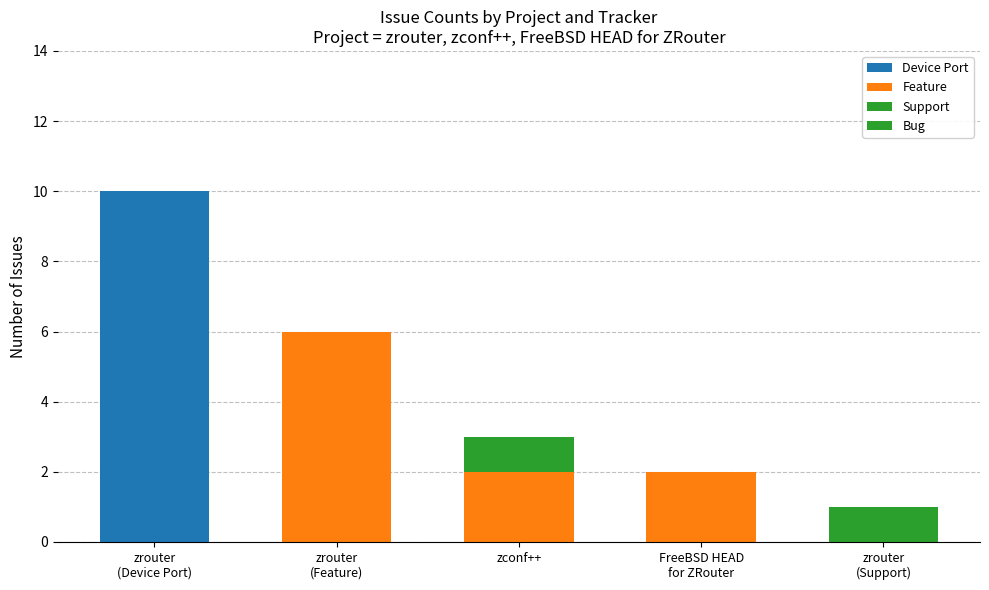

Does the chart contain stacked bars?

Yes